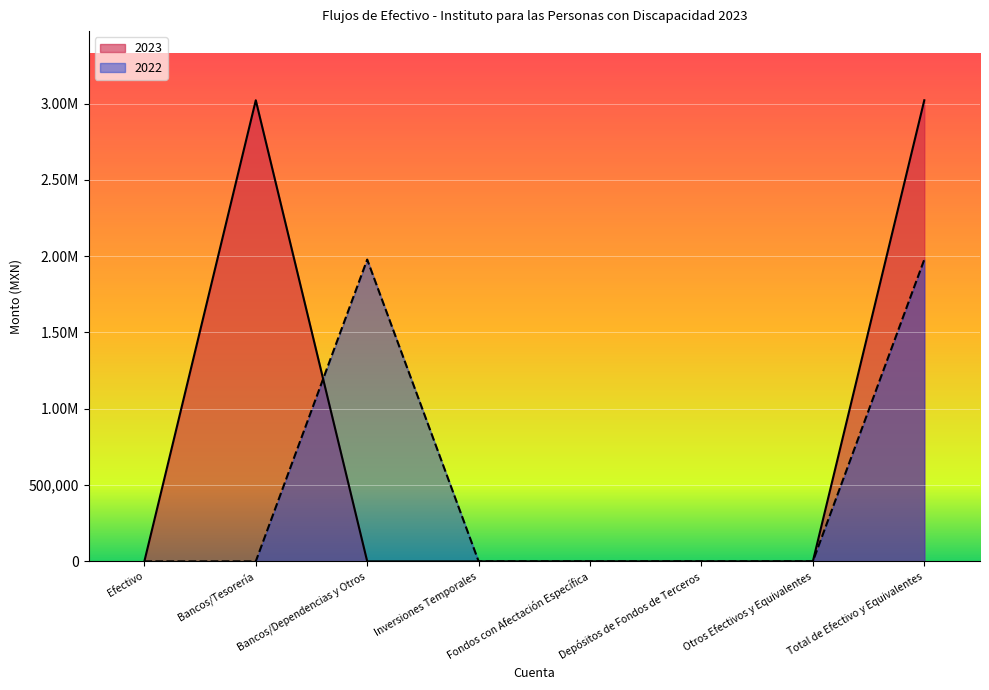

Which category has the lowest value in the 2022 series?

Efectivo